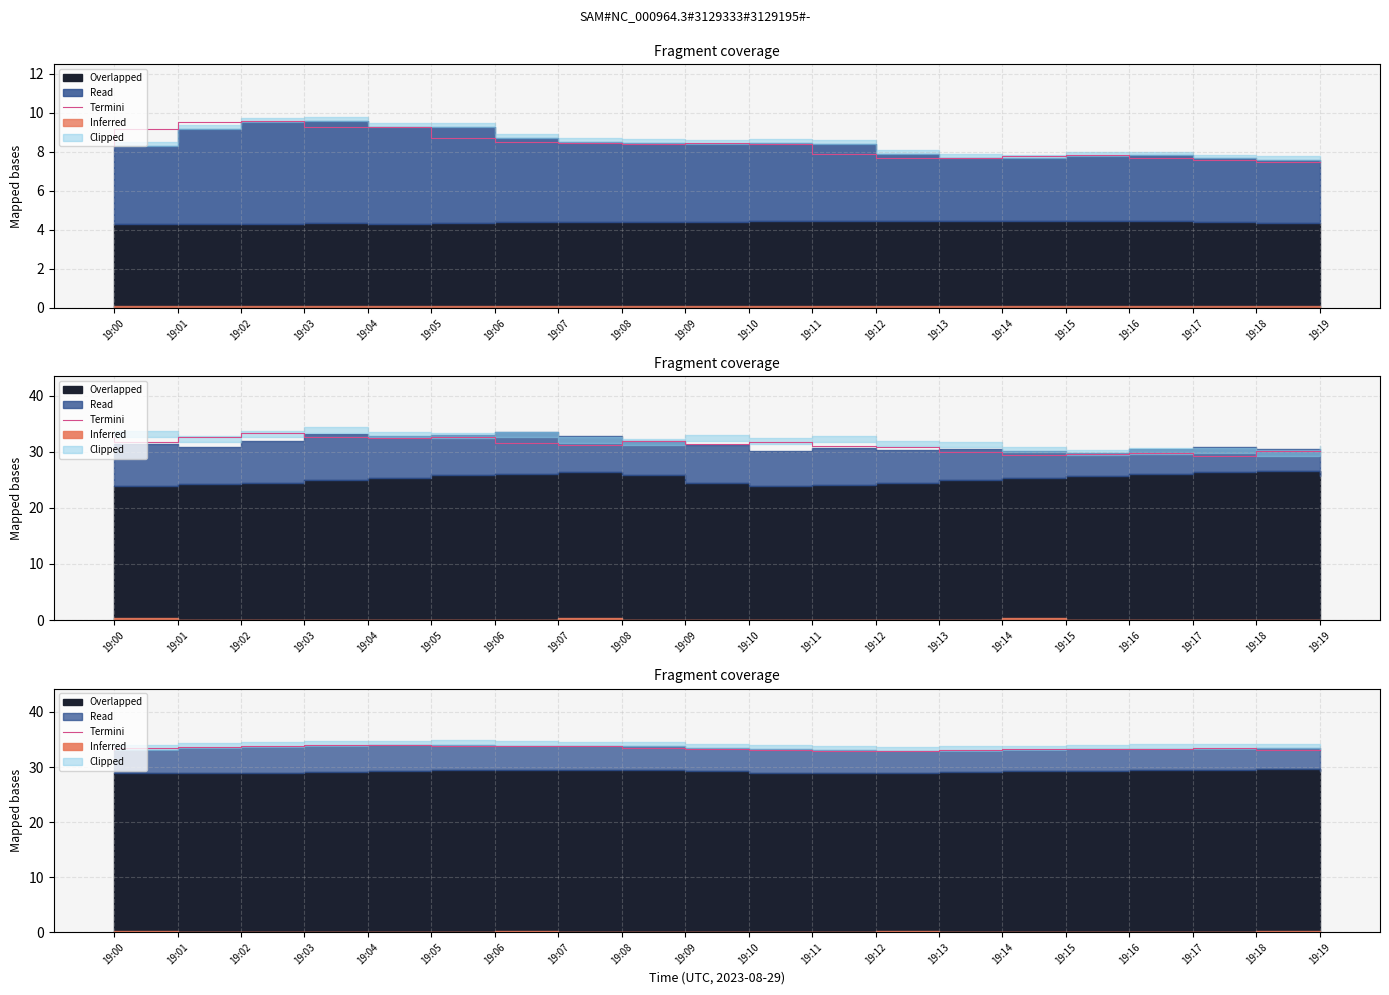

What is the value of the 2nd point from the left?

33.5